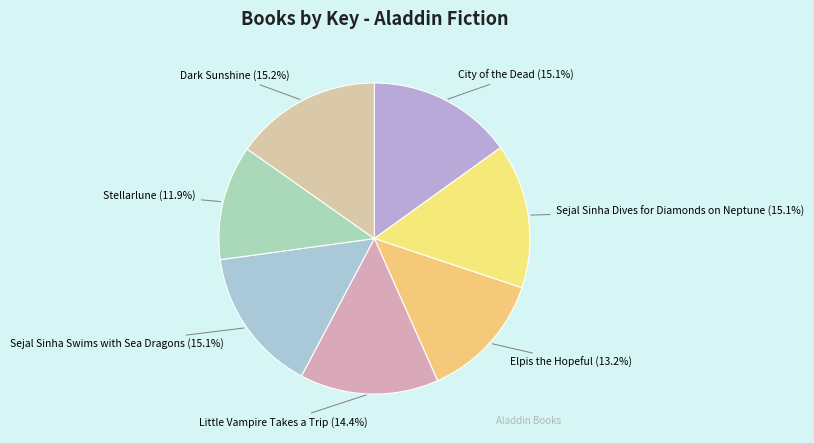

How many slices are in this pie chart?

7